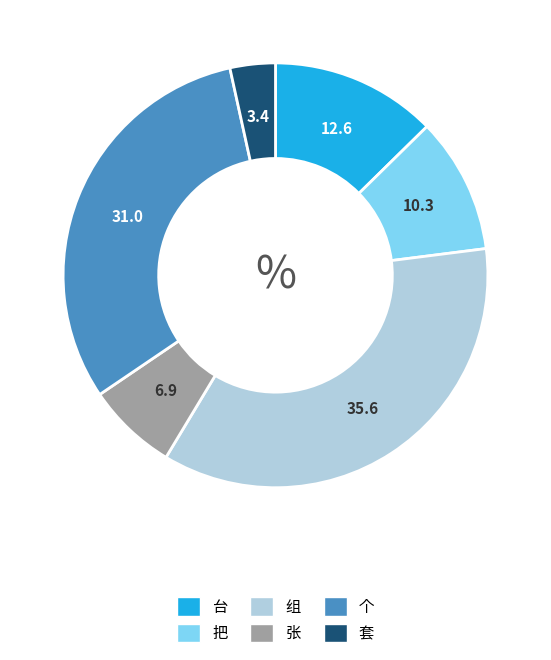

Which category has the smallest portion of the pie?

套